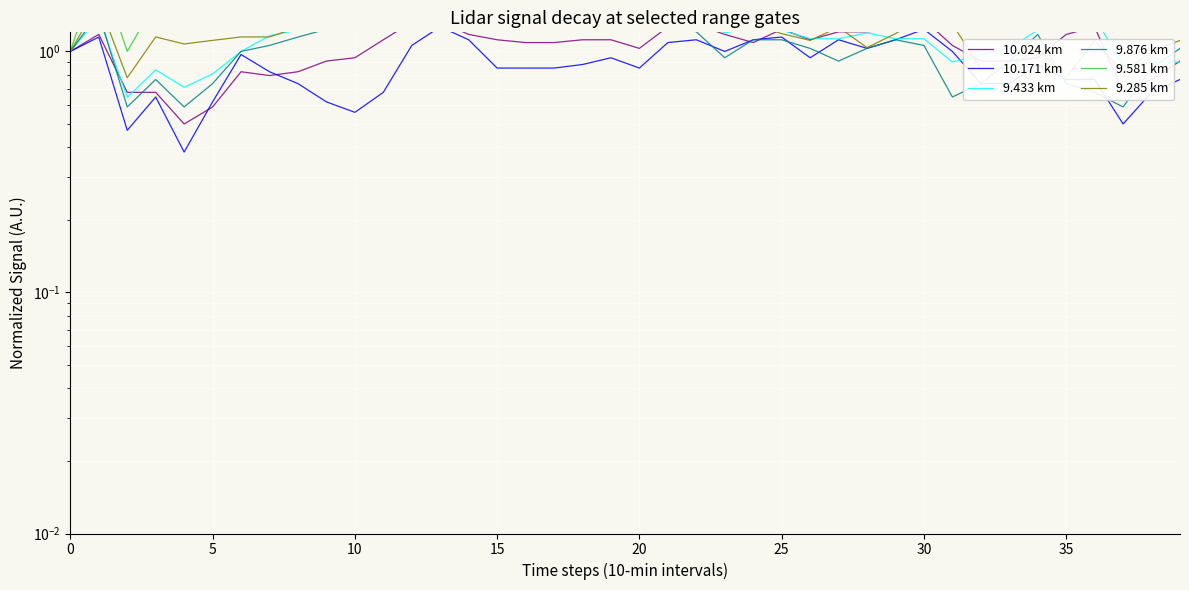

What is the difference between the highest and lowest values at 23?

1.4